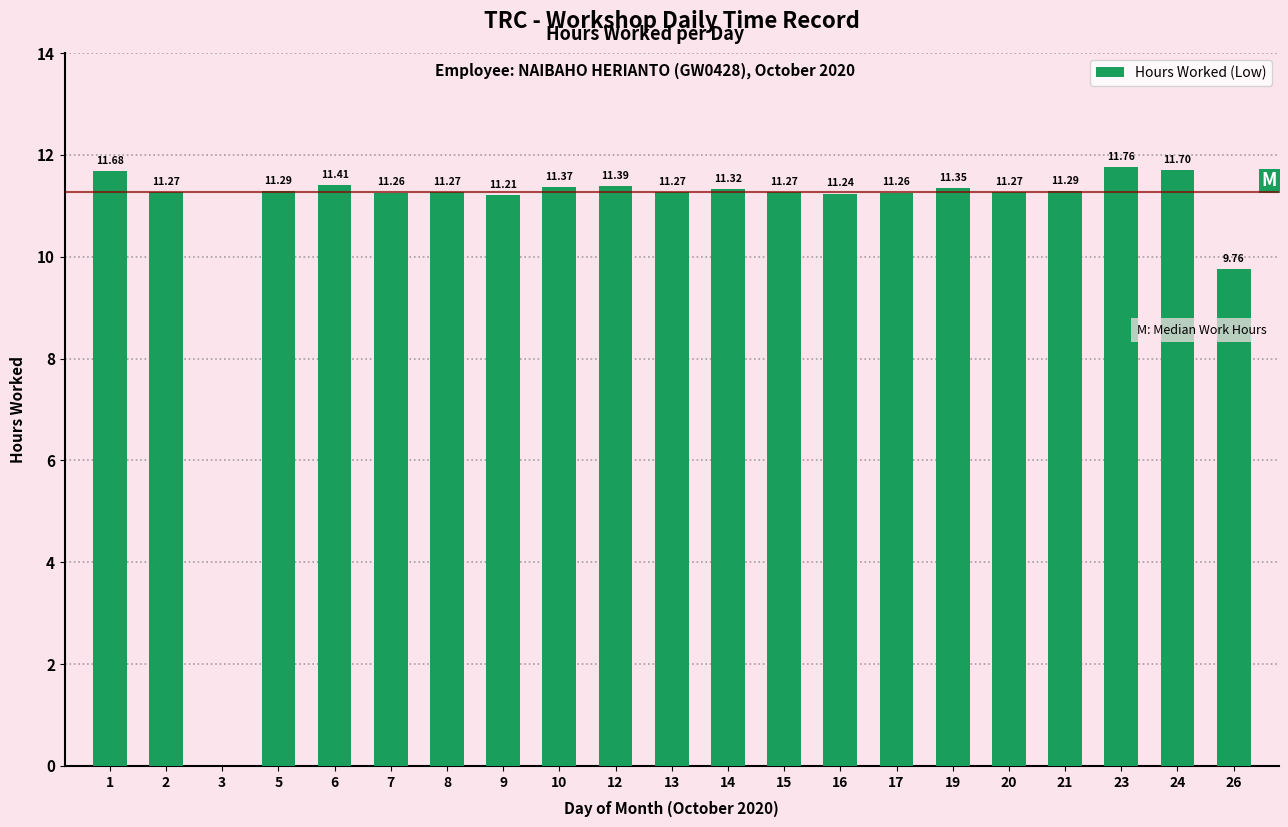

What is the sum of all values?

225.6